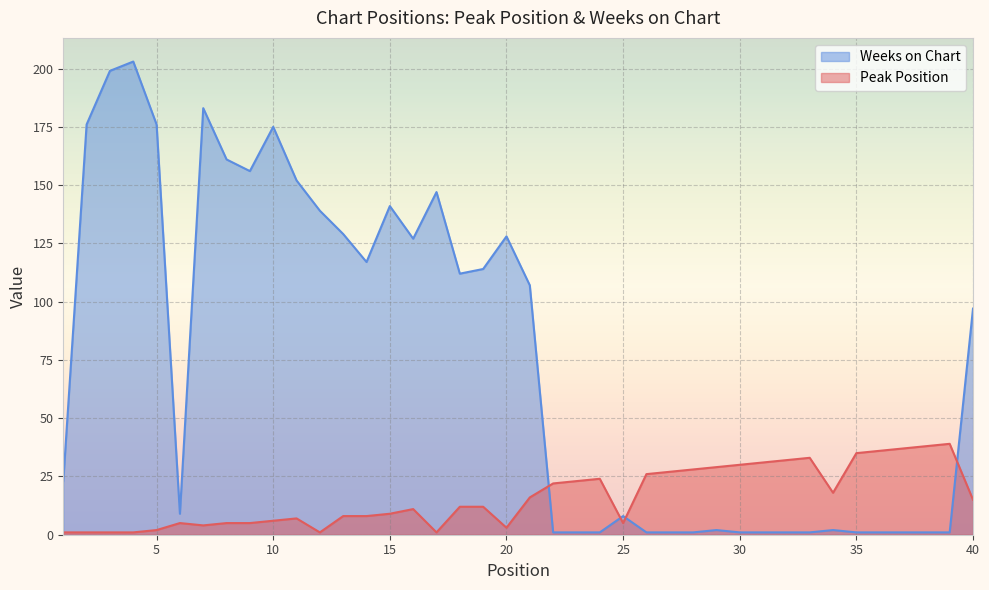

The Weeks on Chart series shows 183 at 7. True or false?

True